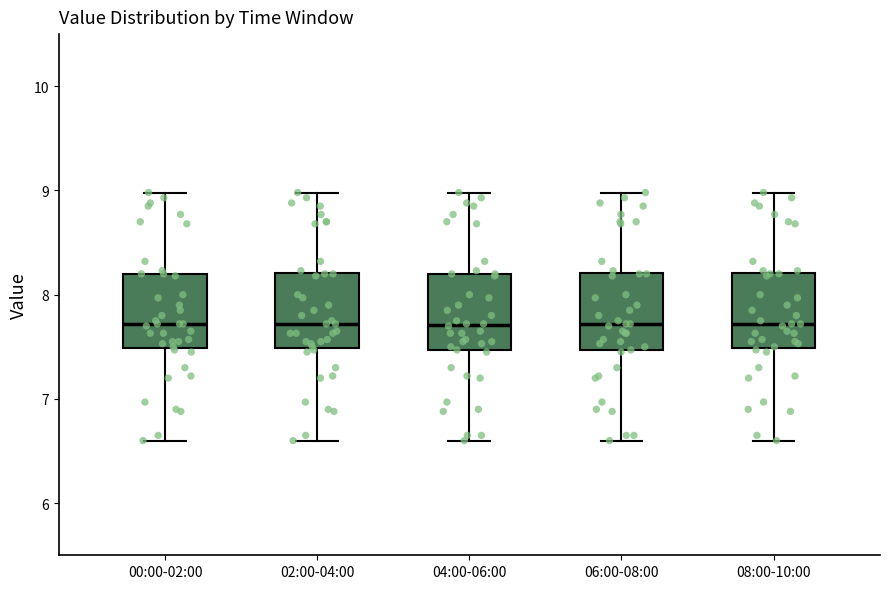

Where does the upper whisker of the box for 02:00-04:00 end on the y-axis? The values are not printed on the chart, so give them approximately, as read against the axis.

9.0